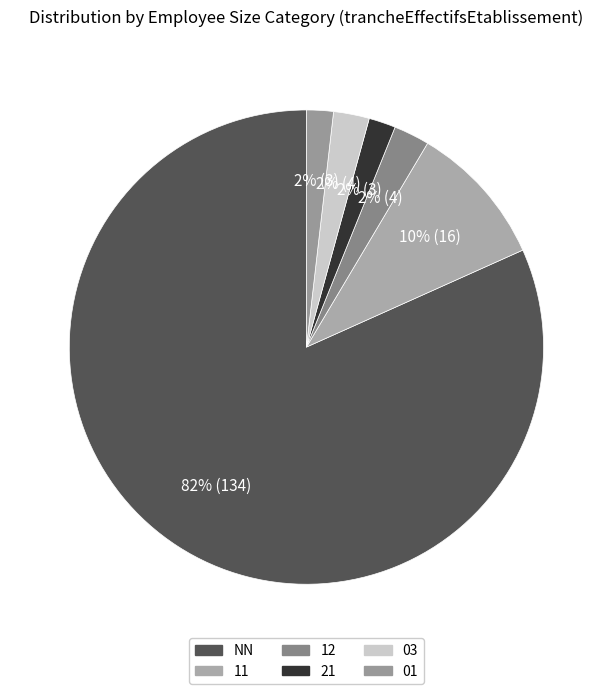

How many segments does this pie chart have?

6